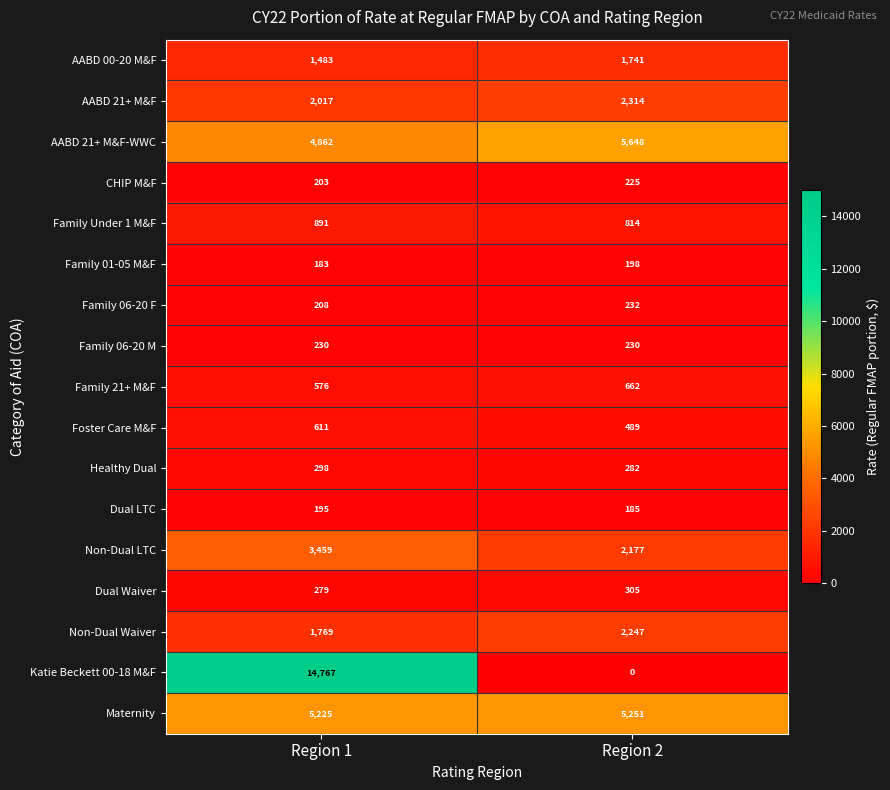

What is the average value of the CHIP M&F series?

214